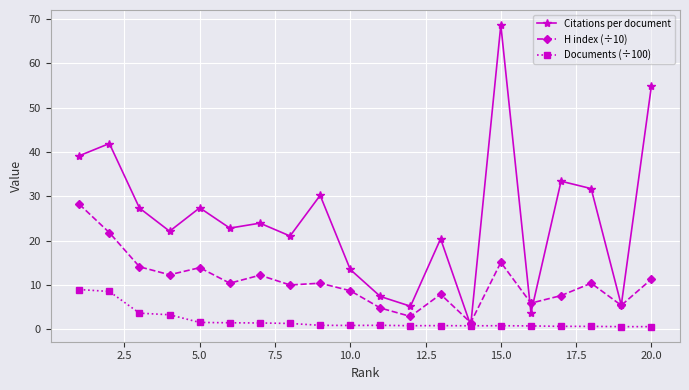

Which series has the largest total across all categories?

Citations per document